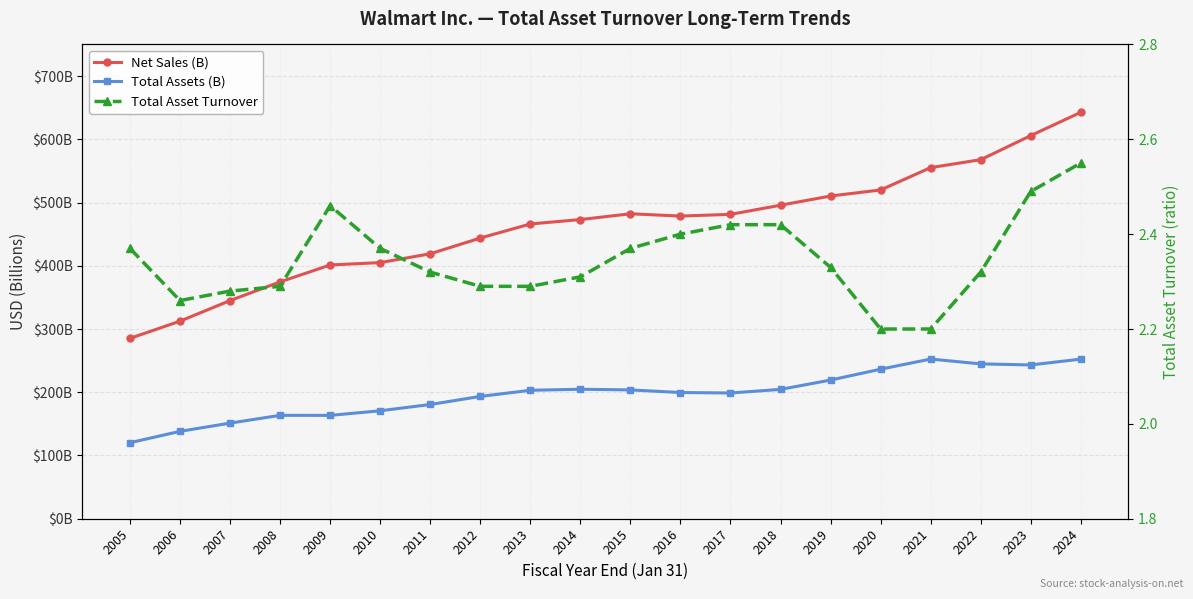

At 2020, list the series in order from largest to smallest.

Net Sales (B), Total Assets (B), Total Asset Turnover